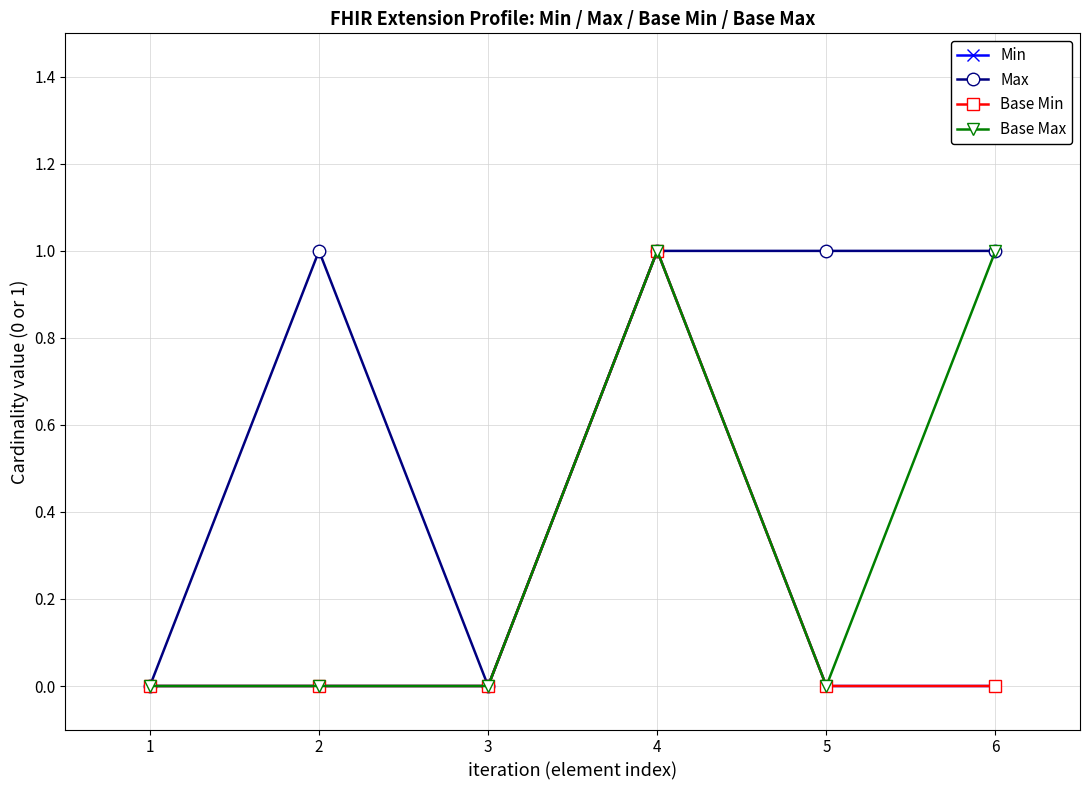

In Base Max, how many points are lower than both neighbors (excluding endpoints)?

1